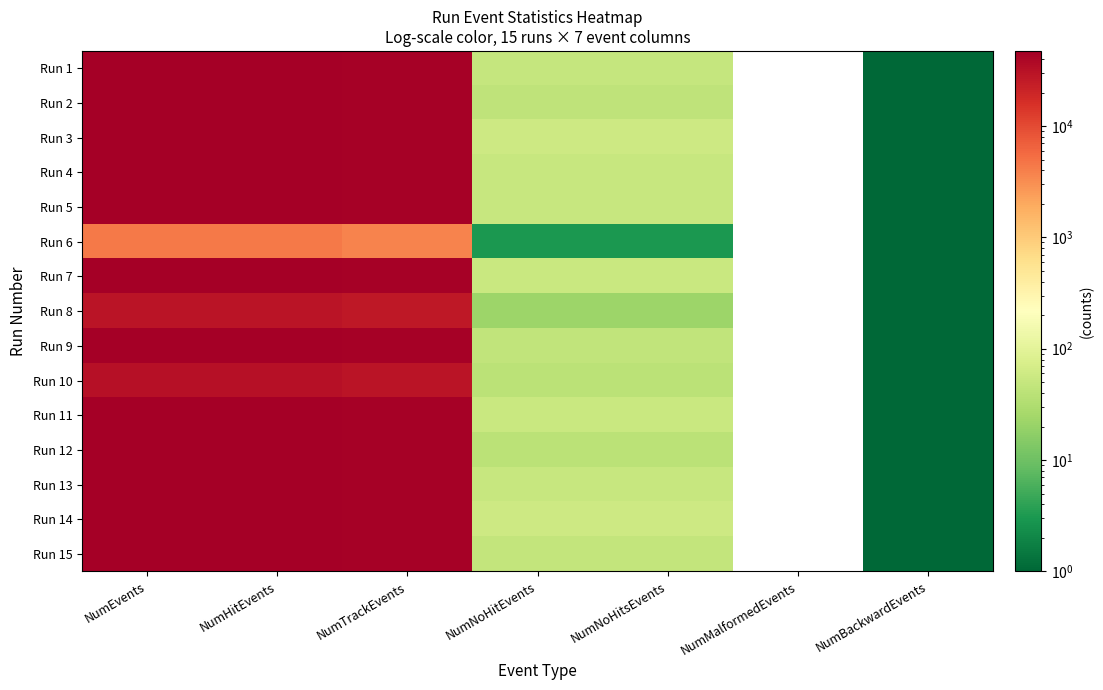

What is the maximum value shown in the chart?

47335